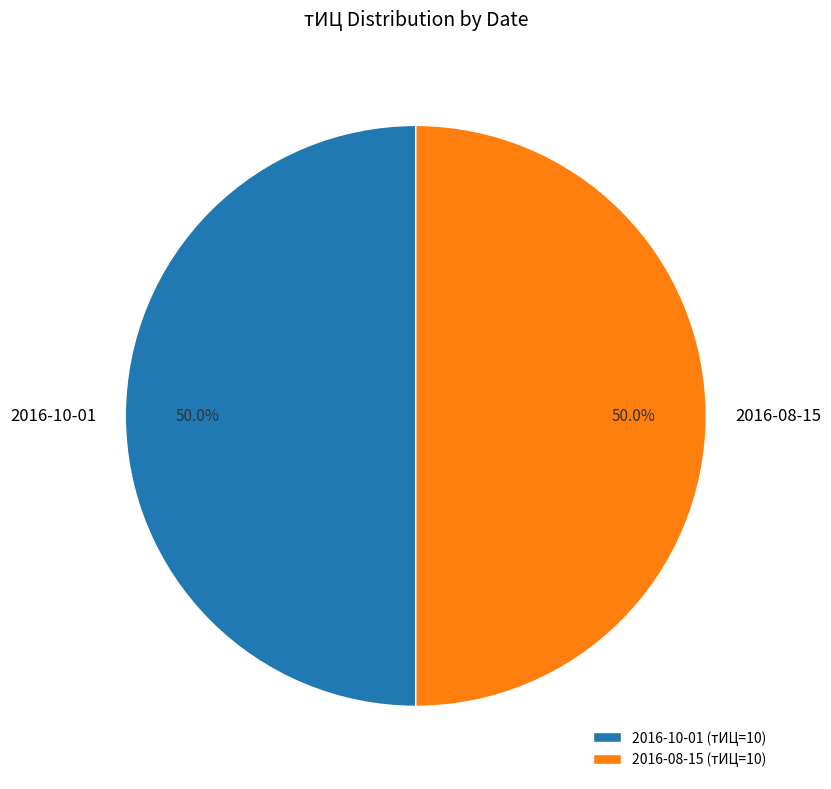

What portion of the pie excludes 2016-08-15?

50.0%